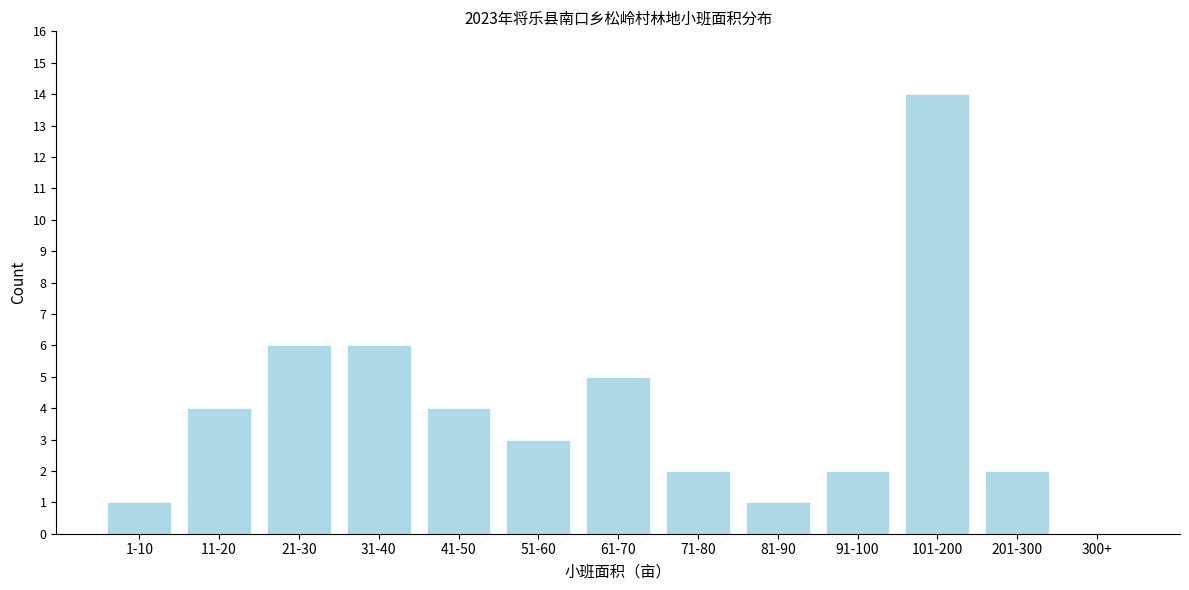

Reading left to right, extract all data points from this chart.

1-10=1	11-20=4	21-30=6	31-40=6	41-50=4	51-60=3	61-70=5	71-80=2	81-90=1	91-100=2	101-200=14	201-300=2	300+=0